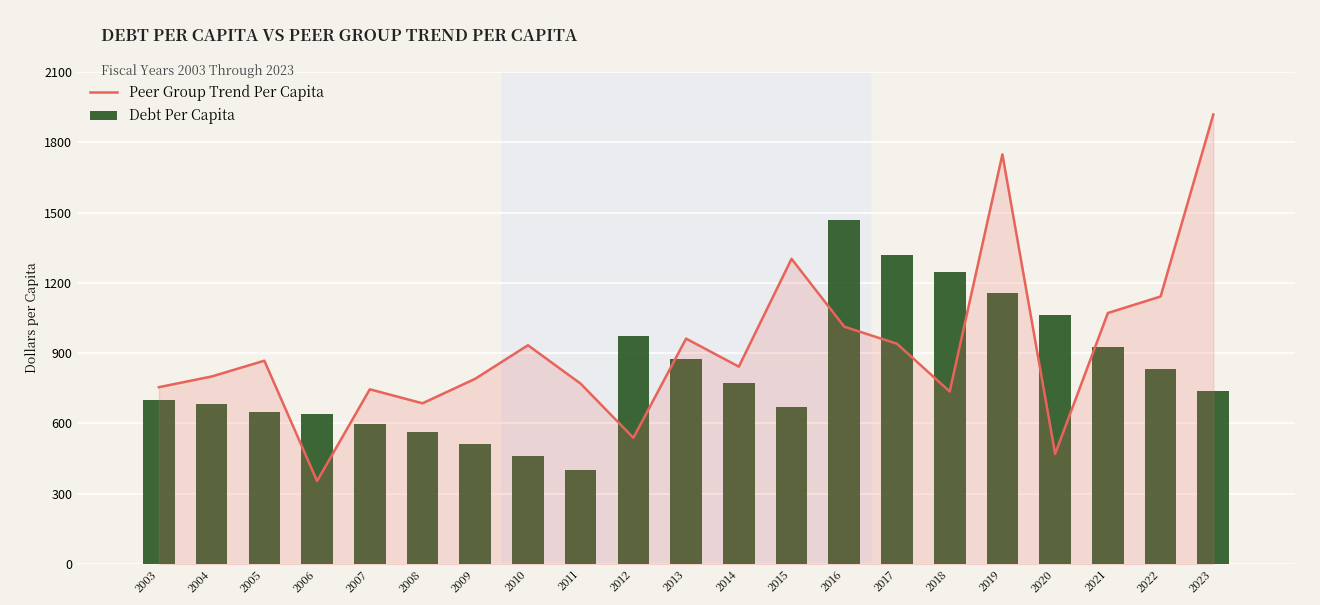

What is the maximum value for Peer Group Trend Per Capita?

1918.4